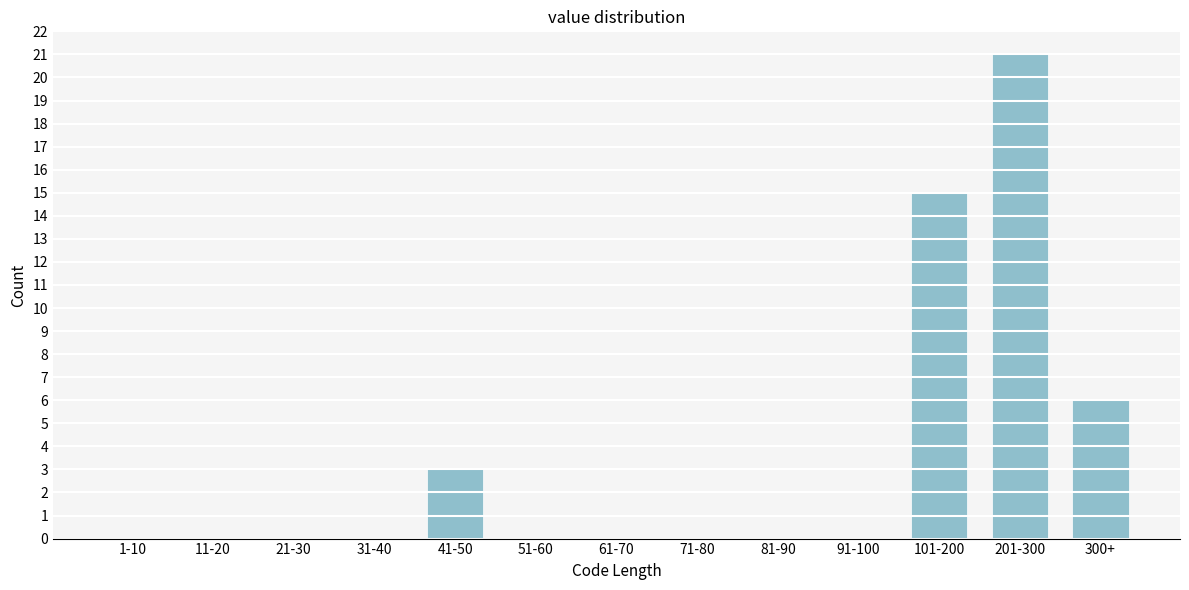

Reading left to right, transcribe all the data shown in this chart.

1-10=0	11-20=0	21-30=0	31-40=0	41-50=3	51-60=0	61-70=0	71-80=0	81-90=0	91-100=0	101-200=15	201-300=21	300+=6